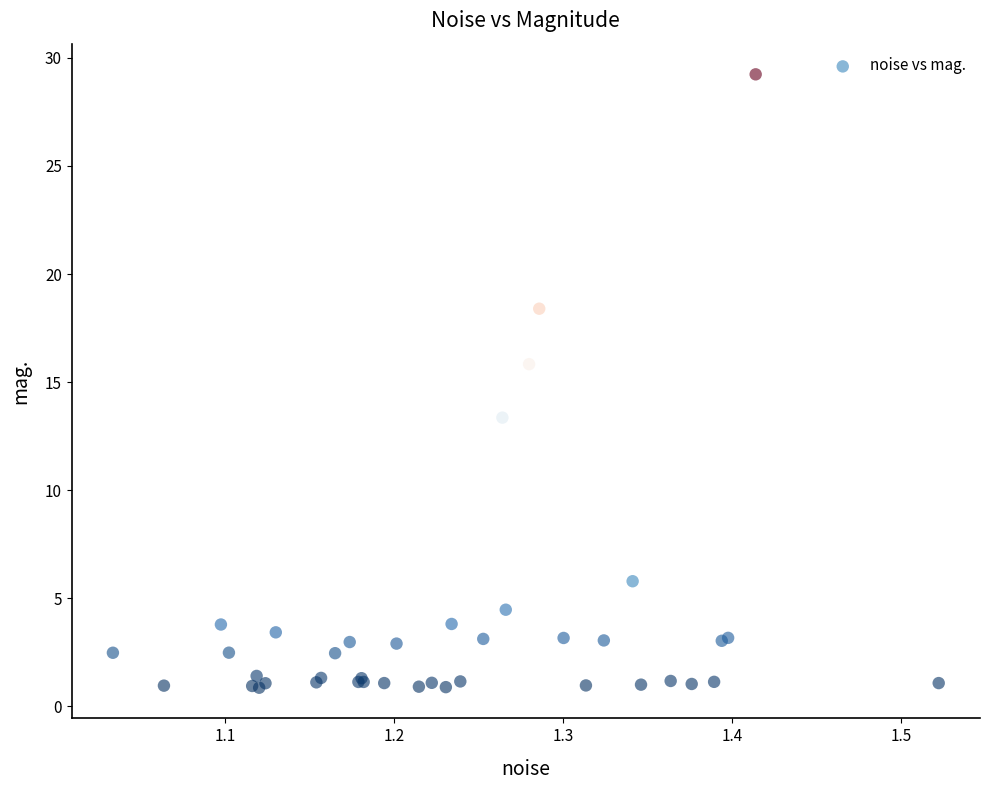

What Y value in the scatter plot is closest to 15?

15.8